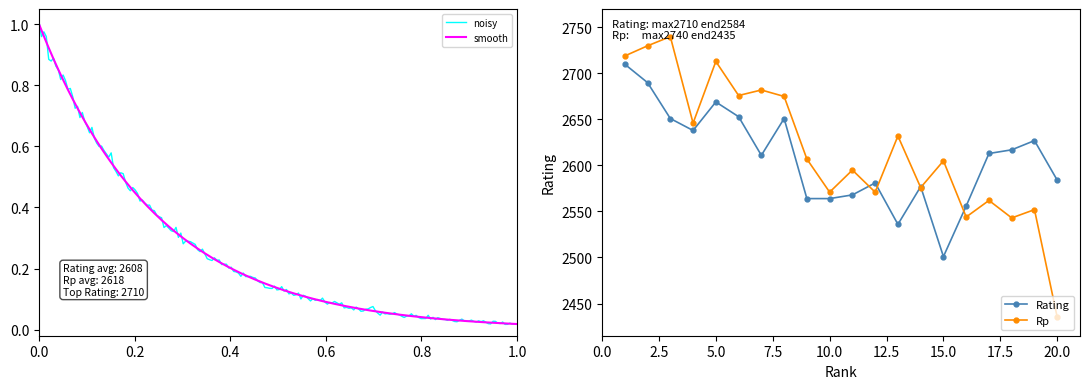

What is the approximate value of Rp at 20.0?

2435